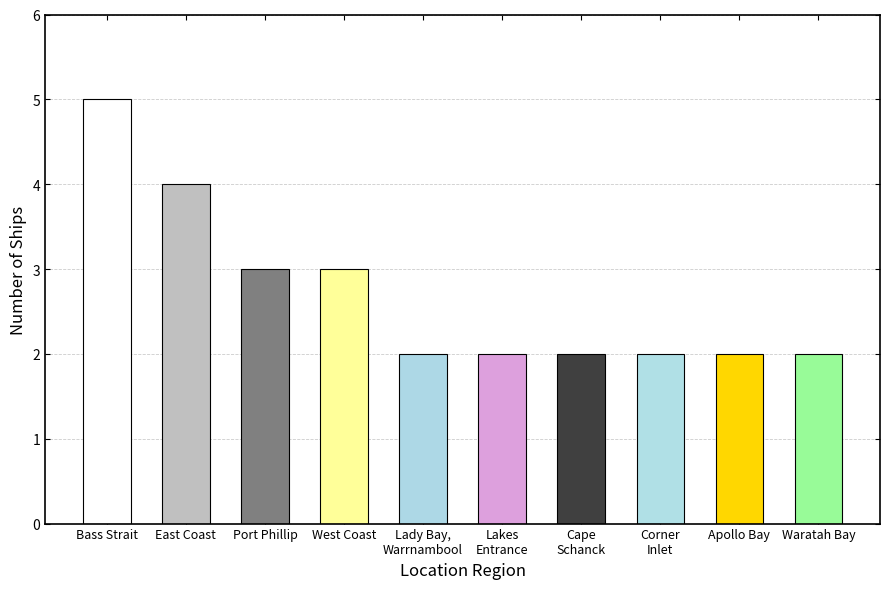

Which label corresponds to the smallest value in the chart?

Victorian Heritage Register / Lady Bay Warrnambool